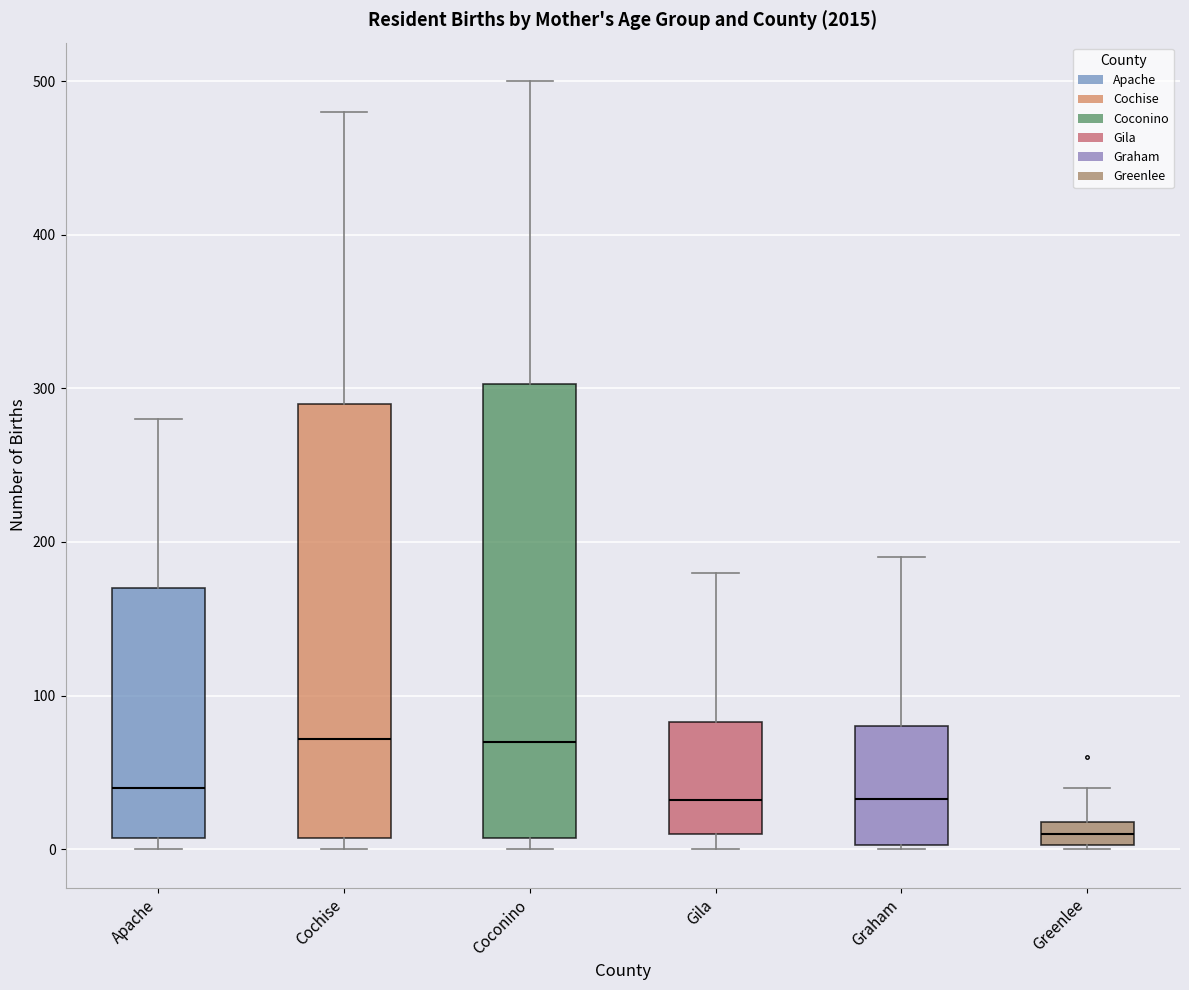

Comparing the boxes themselves (not the whiskers), which one is the tallest?

Coconino